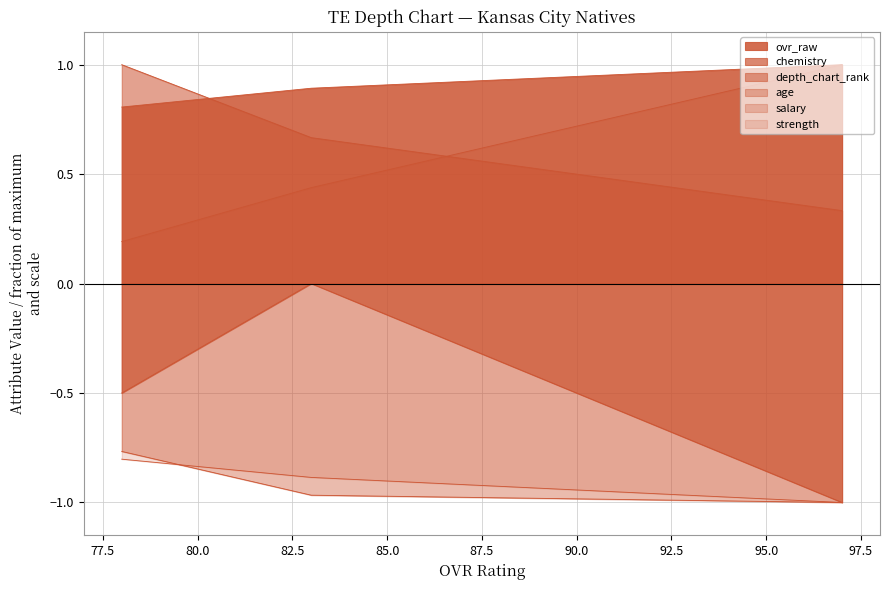

Which category has the lowest value across all series?

97